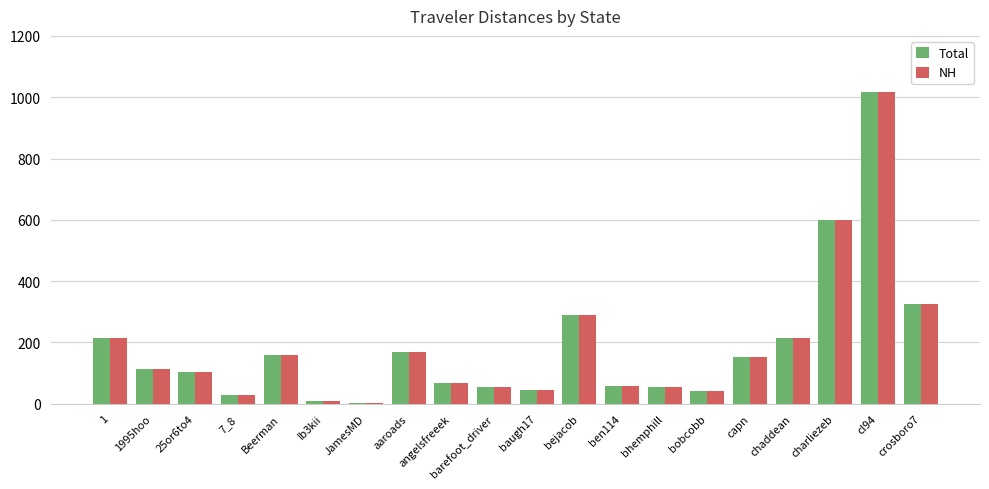

What is the sum of the NH values at capn and cl94?

1168.1